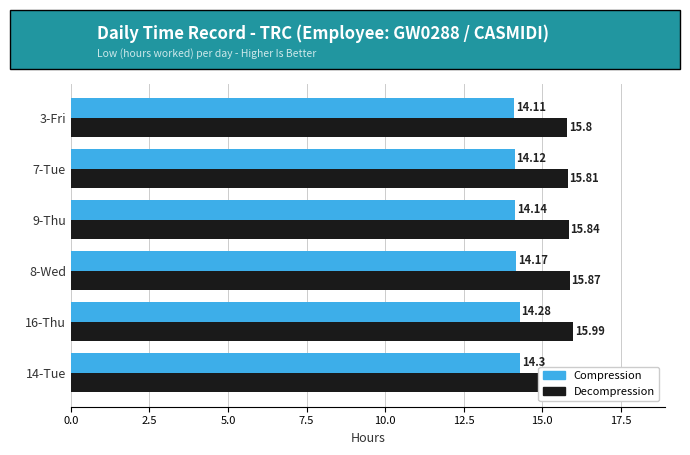

The value of Decompression at 8-Wed is 28.1. True or false?

False